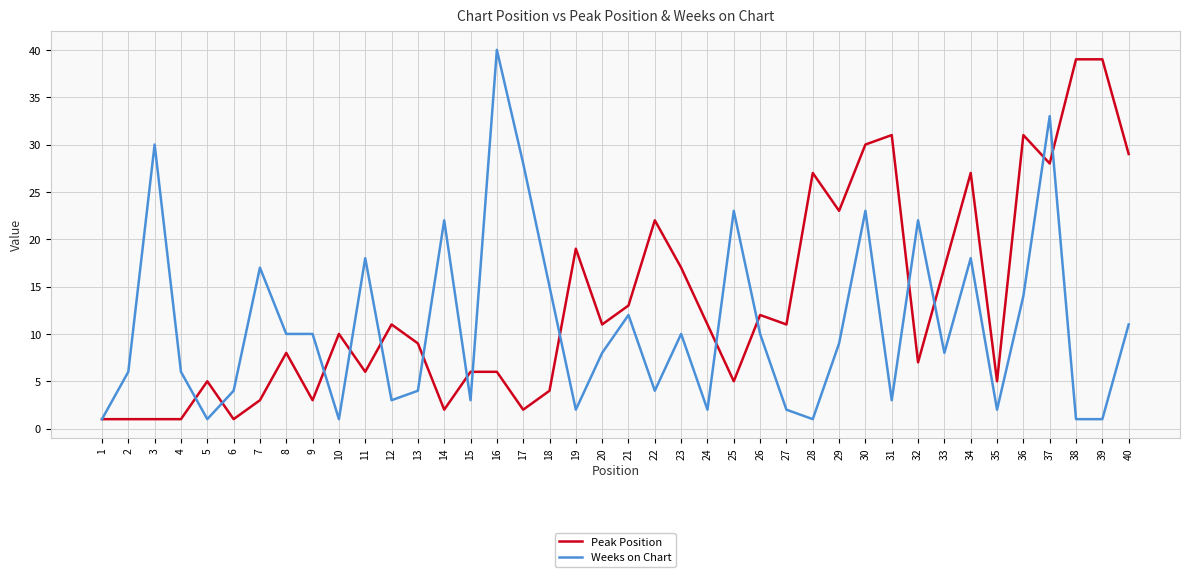

At which label is Peak Position closest to 20?

19